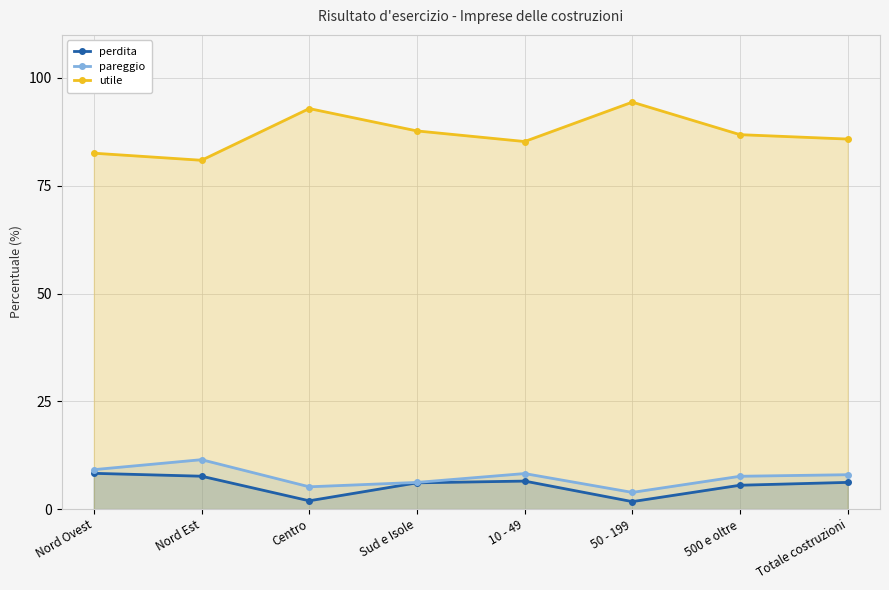

Does the chart have visible grid lines?

Yes